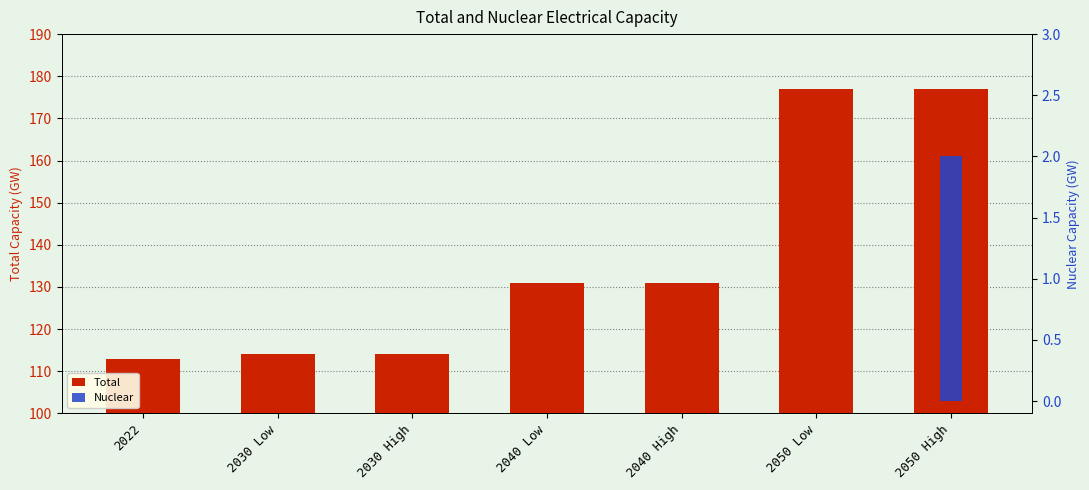

Reading left to right, extract all data points from this chart.

Total: 2022=113	2030 Low=114	2030 High=114	2040 Low=131	2040 High=131	2050 Low=177	2050 High=177
Nuclear: 2022=0	2030 Low=0	2030 High=0	2040 Low=0	2040 High=0	2050 Low=0	2050 High=2